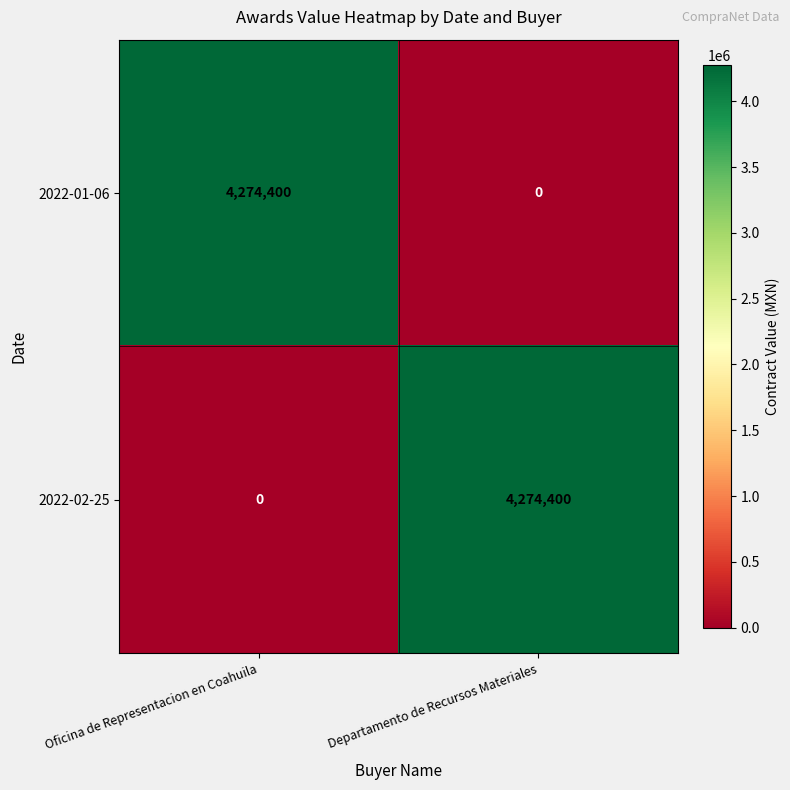

How many series are shown in this chart?

2